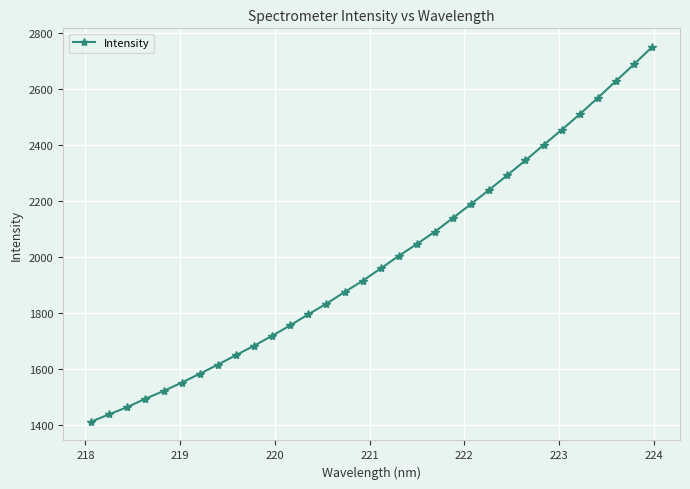

True or false: there are more than 2 points higher than both neighbors.

False